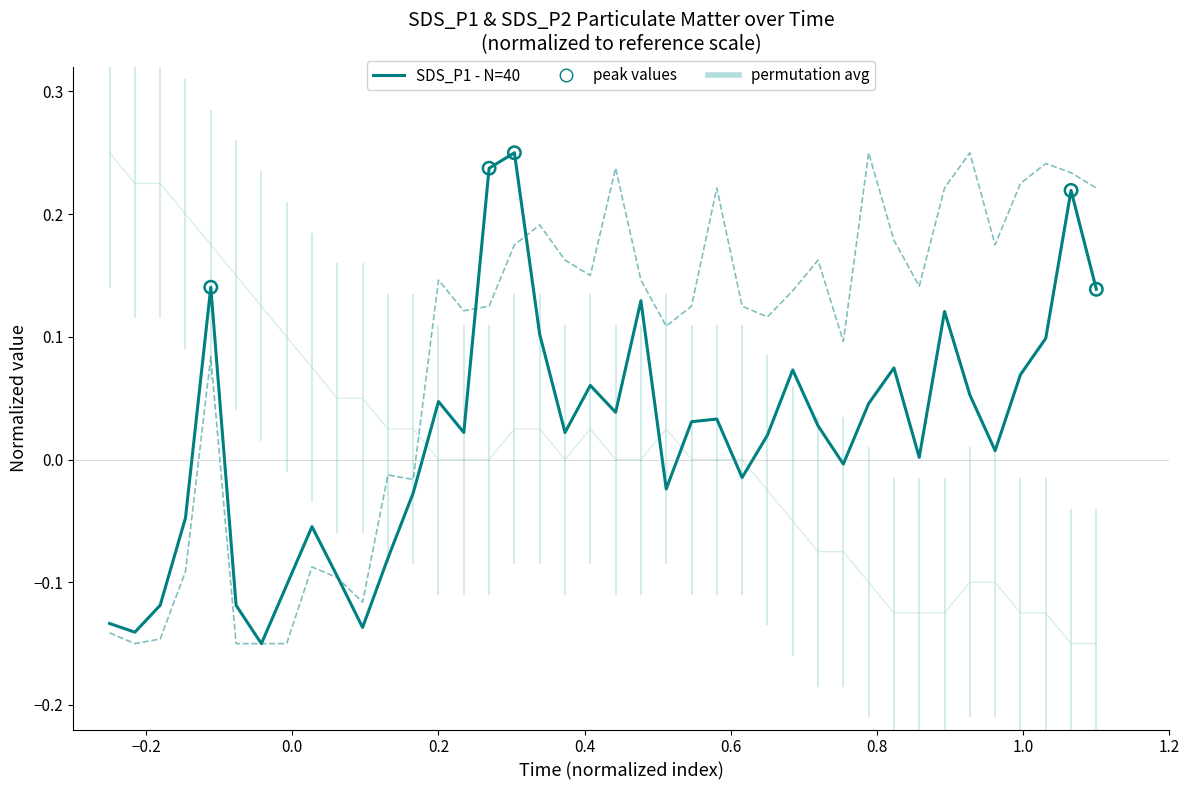

Which series reaches the maximum Y coordinate?

SDS_P1